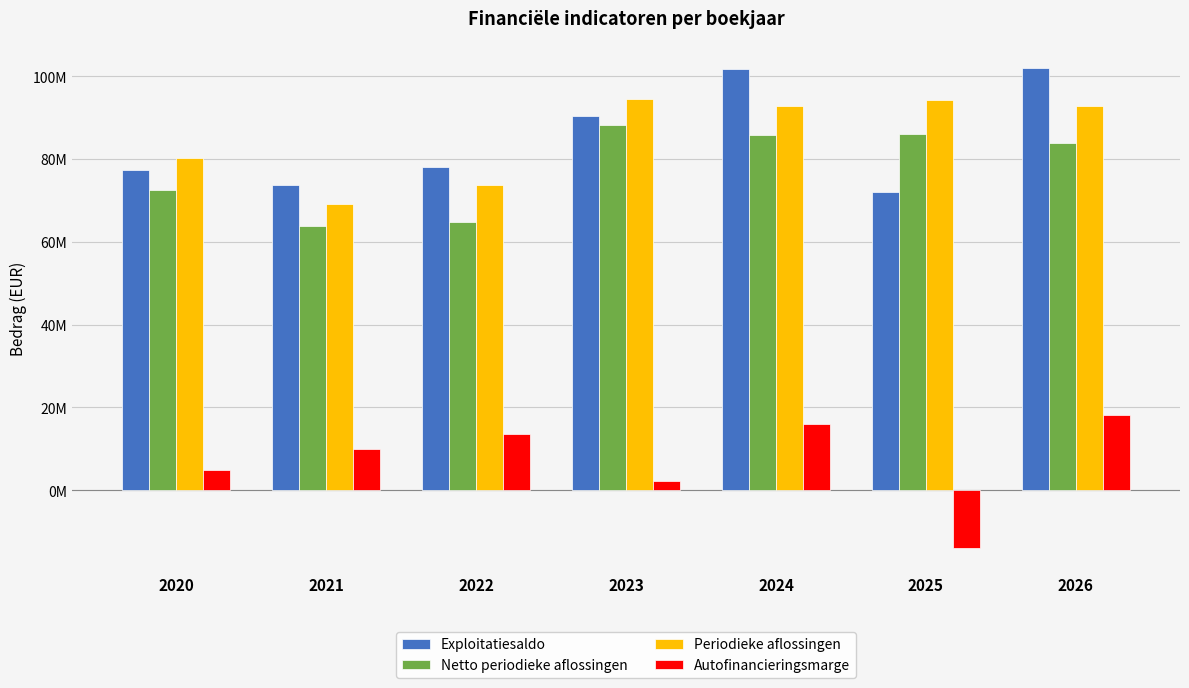

What are all the series names shown in the legend?

Exploitatiesaldo, Netto periodieke aflossingen, Periodieke aflossingen, Autofinancieringsmarge